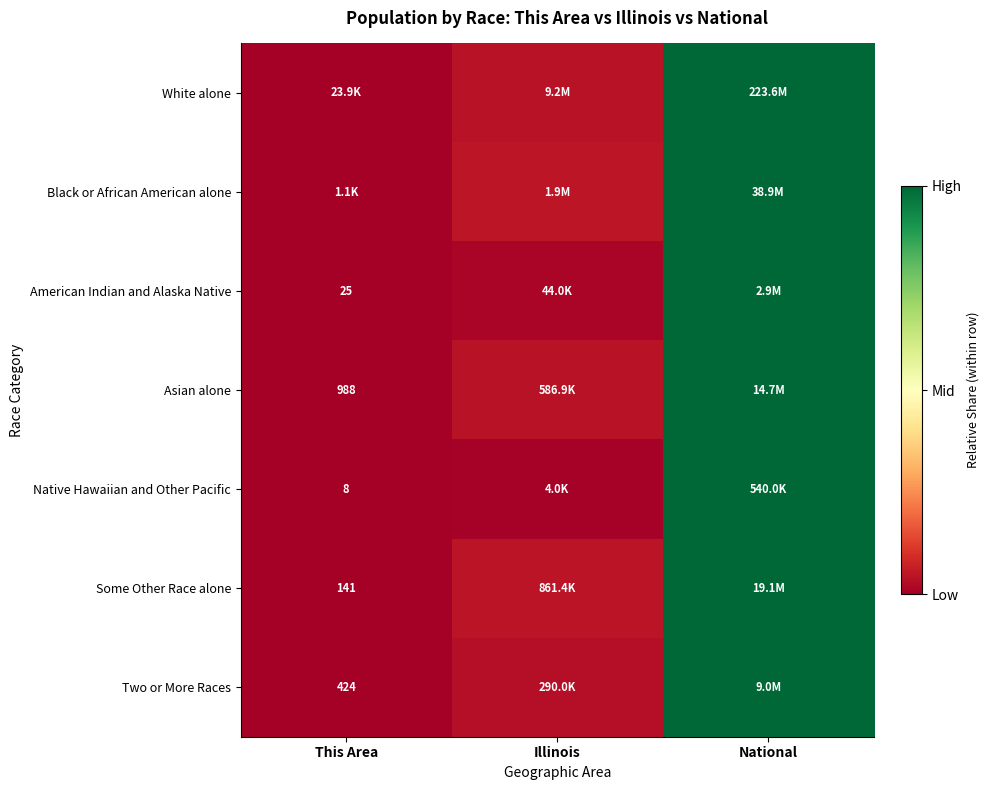

At which category is the sum across all series the highest?

National